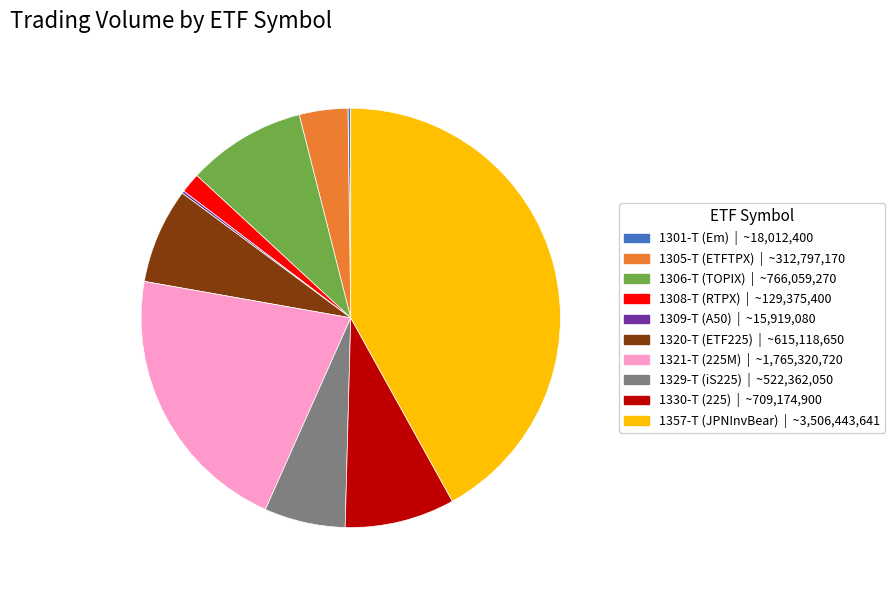

What is the ratio of the value at 1306-T to the value at 1305-T?

2.4